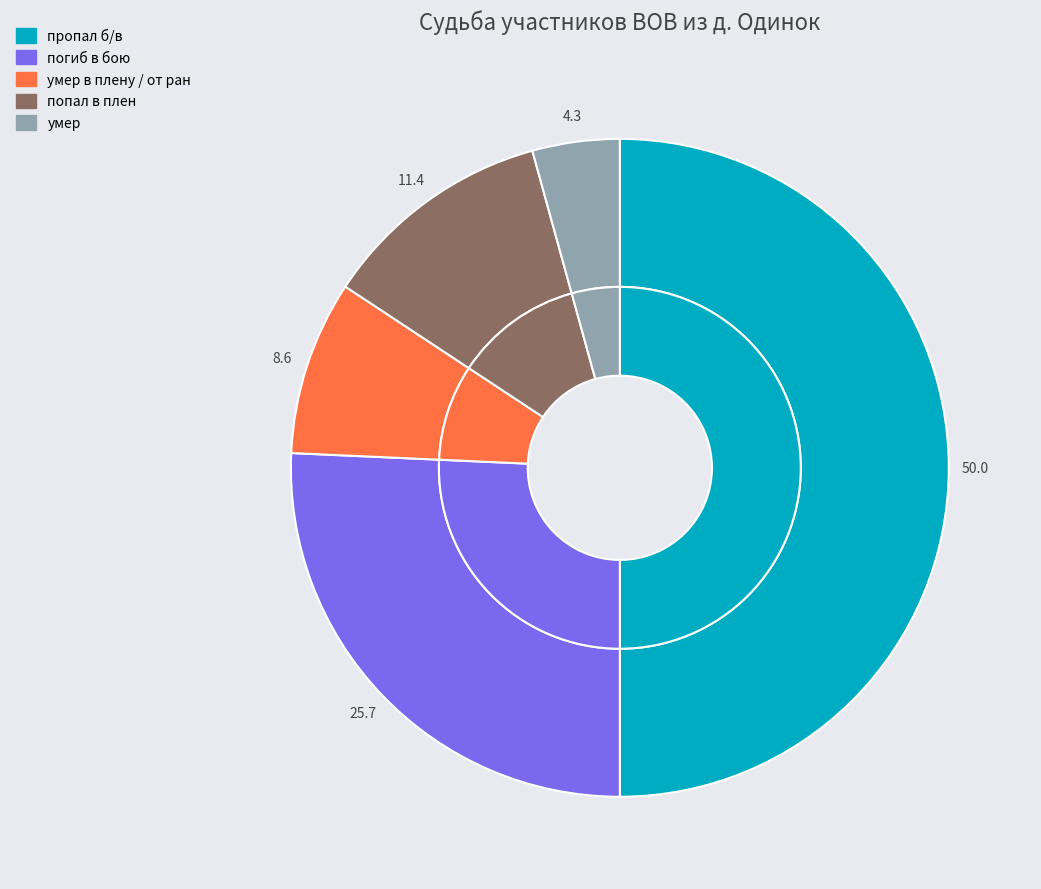

Combined, do пропал б/в and попал в плен account for over 50%?

Yes